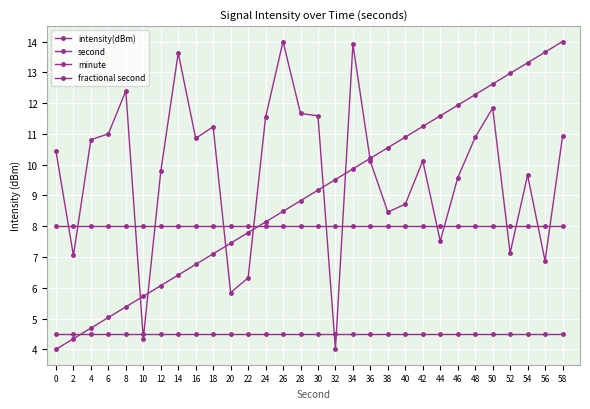

Is this an area chart (filled region under the line)?

No